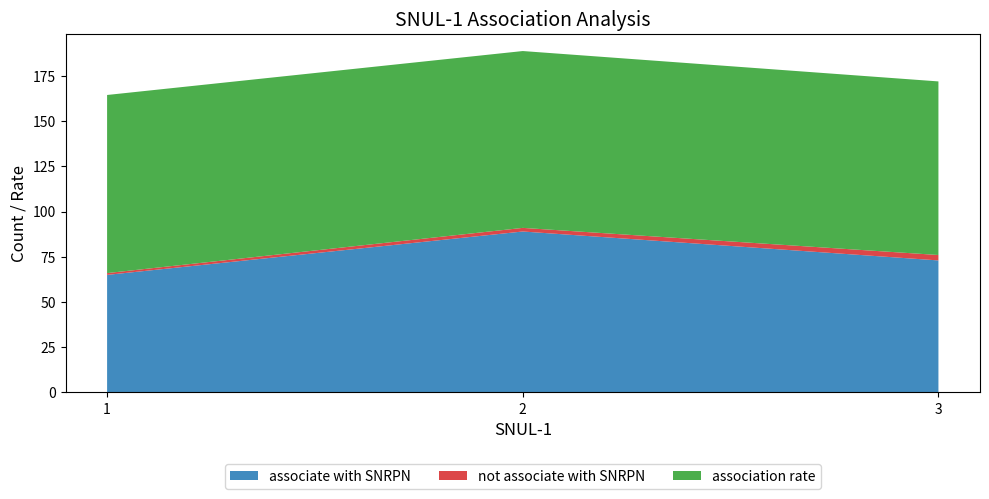

Reading left to right, extract all data points from this chart.

associate with SNRPN: 1=65.0	2=89.0	3=73.0
not associate with SNRPN: 1=1.0	2=2.0	3=3.0
association rate: 1=98.5	2=97.8	3=96.0